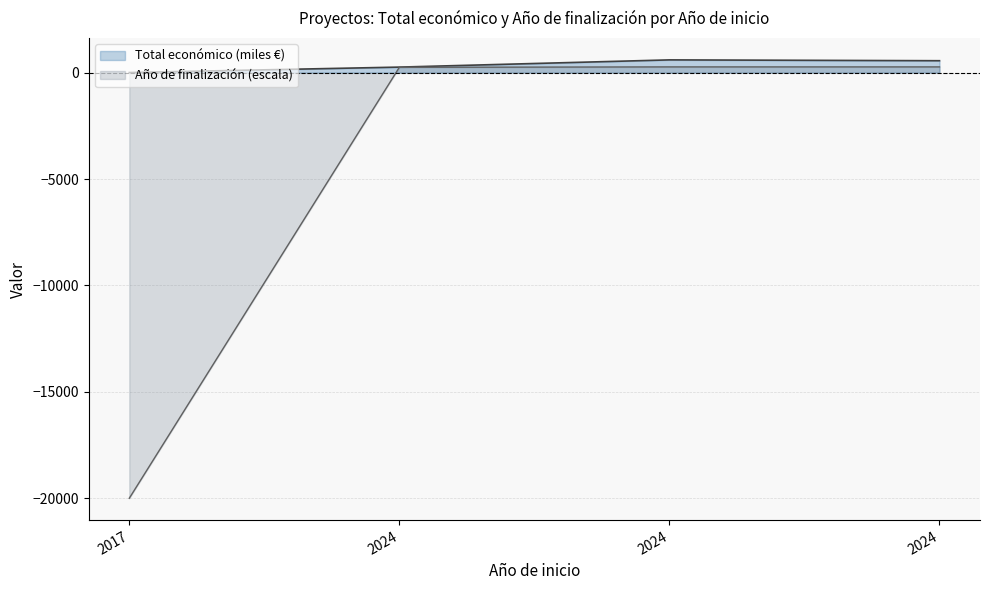

How many lines are shown in the chart?

2